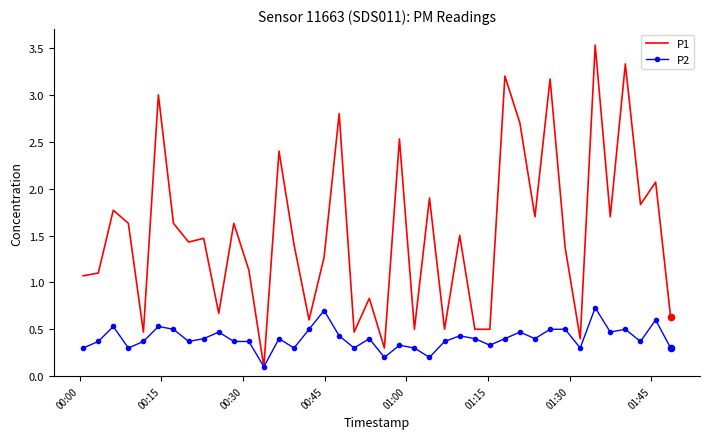

Which series has the largest total across all categories?

P1